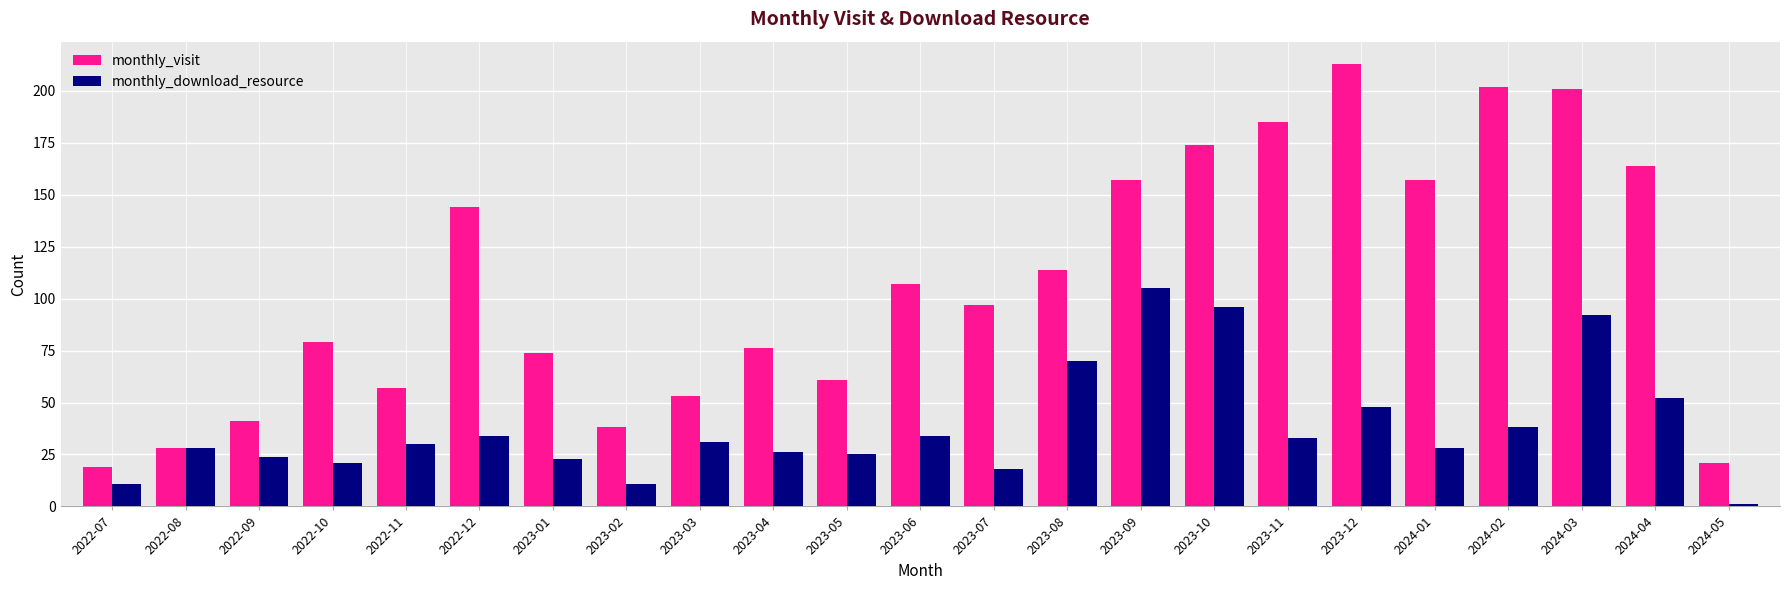

Reading right to left, list all the values displayed in this chart.

monthly_visit: 21	164	201	202	157	213	185	174	157	114	97	107	61	76	53	38	74	144	57	79	41	28	19
monthly_download_resource: 1	52	92	38	28	48	33	96	105	70	18	34	25	26	31	11	23	34	30	21	24	28	11